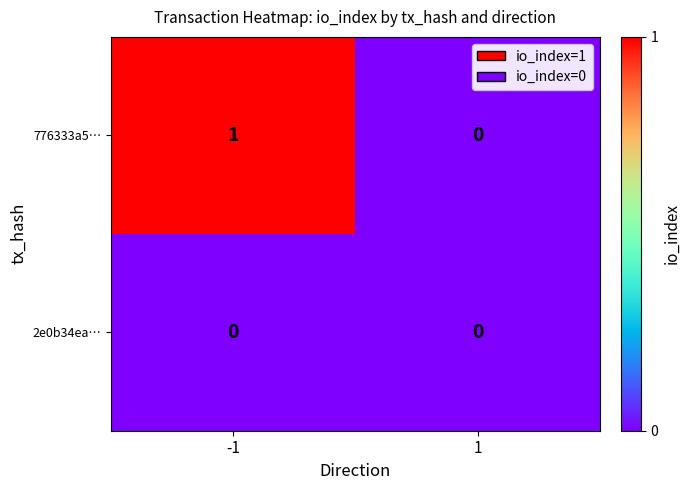

Which series has the widest spread of values?

776333a5…